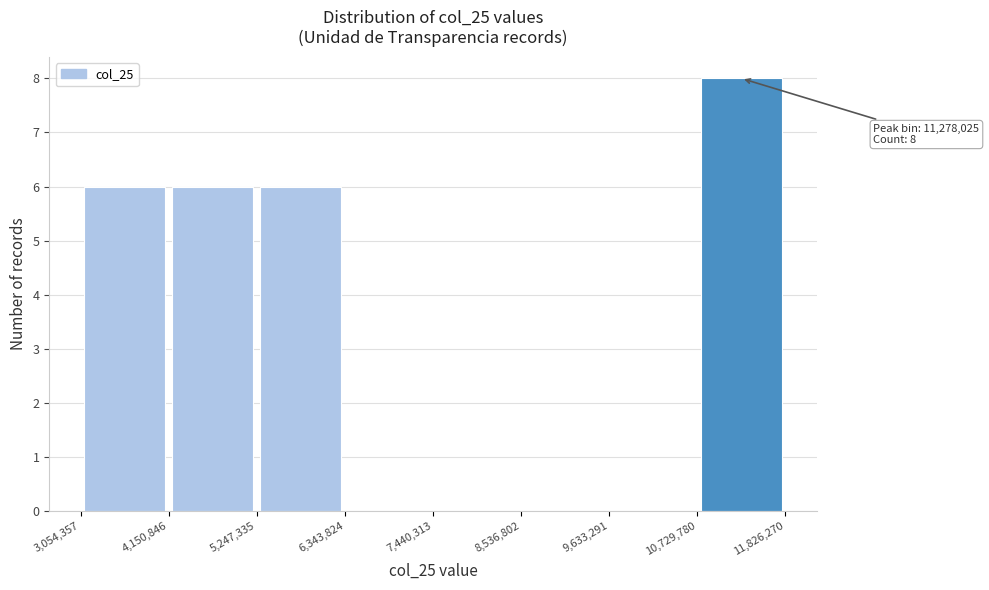

Over which range of the x-axis is the bar tallest?

10,729,780 to 11,826,270